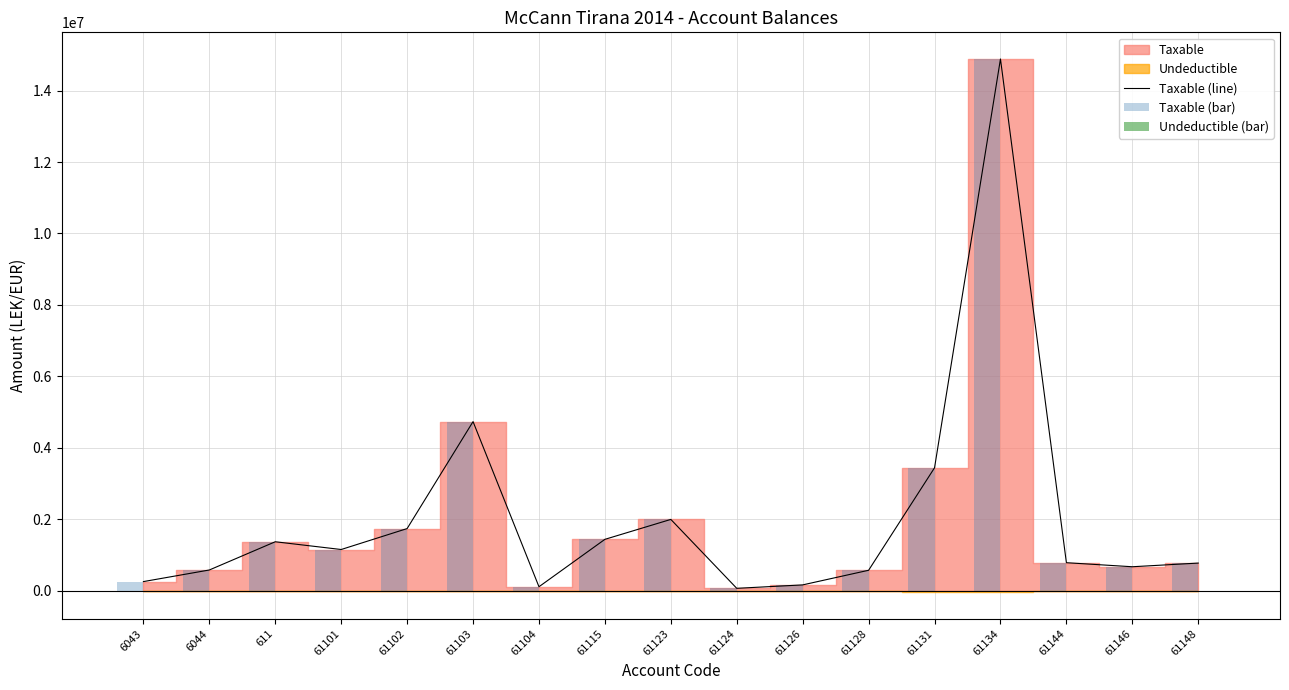

Which series has the largest total across all categories?

Taxable (line)